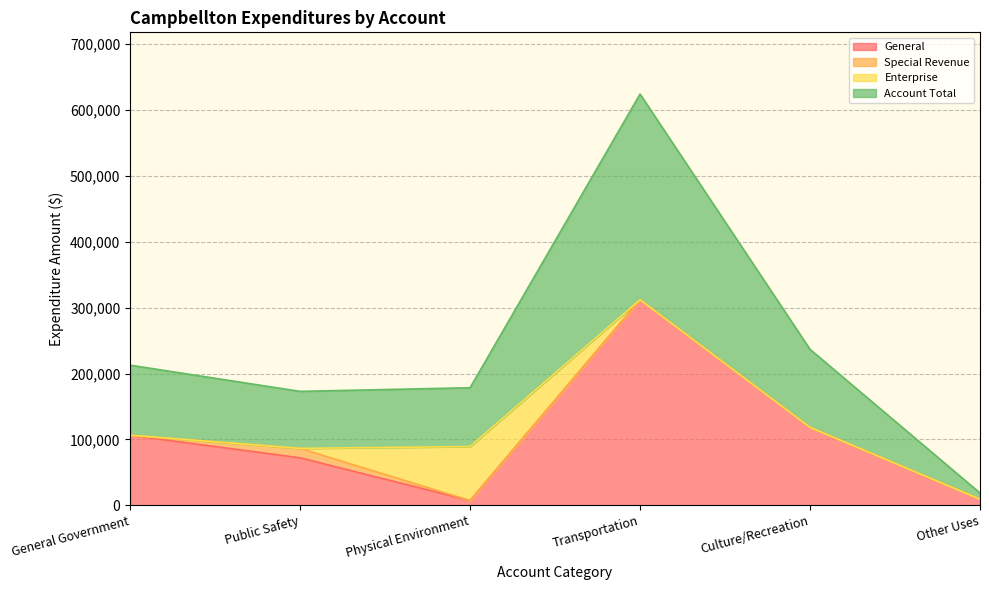

What is the highest value of the General series?

312000